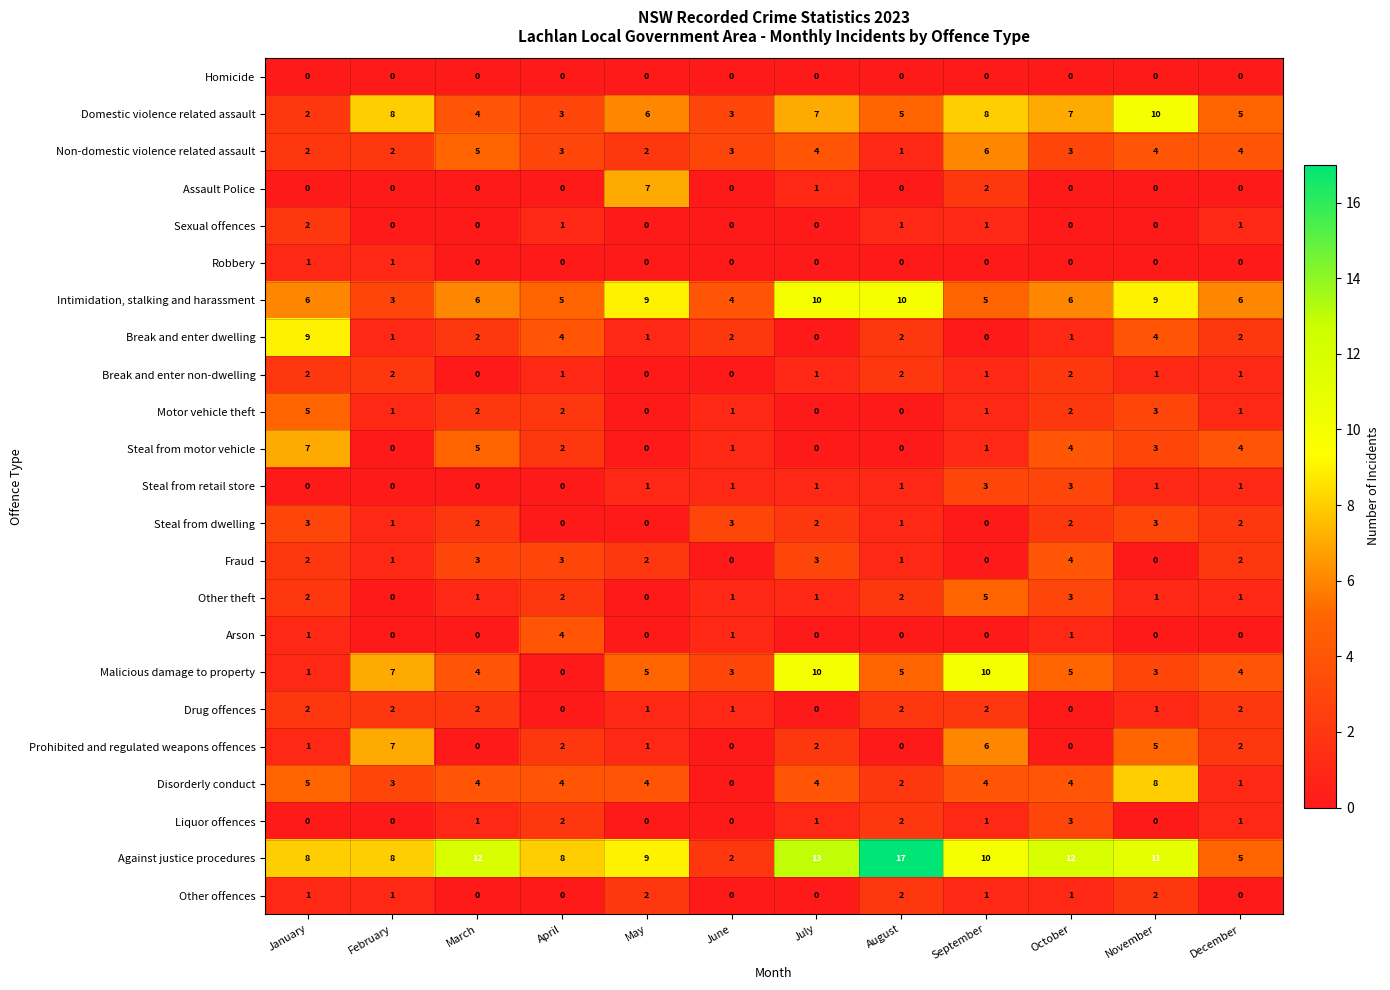

What is the greatest value displayed?

17